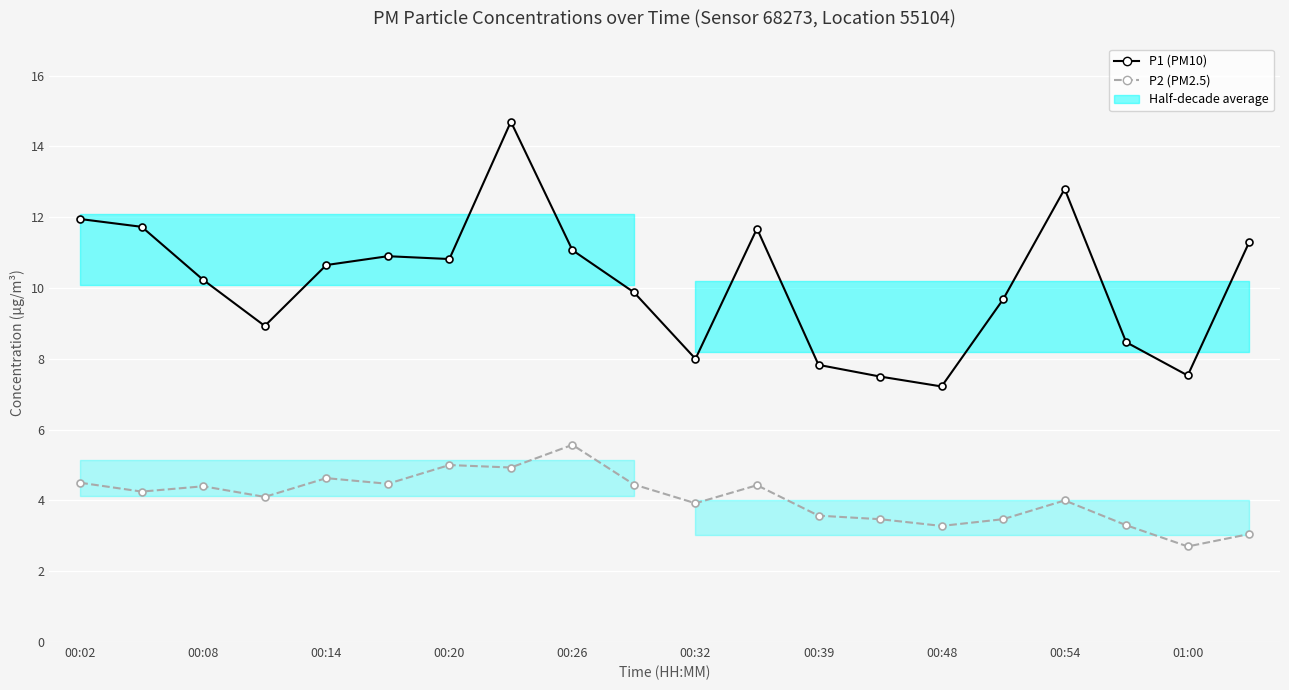

Reading right to left, transcribe all the data shown in this chart.

P1 (PM10): 11.3	7.5	8.5	12.8	9.7	7.2	7.5	7.8	11.7	8.0	9.9	11.1	14.7	10.8	10.9	10.7	8.9	10.2	11.7	11.9
P2 (PM2.5): 3.0	2.7	3.3	4.0	3.5	3.3	3.5	3.6	4.4	3.9	4.5	5.6	4.9	5.0	4.5	4.6	4.1	4.4	4.2	4.5